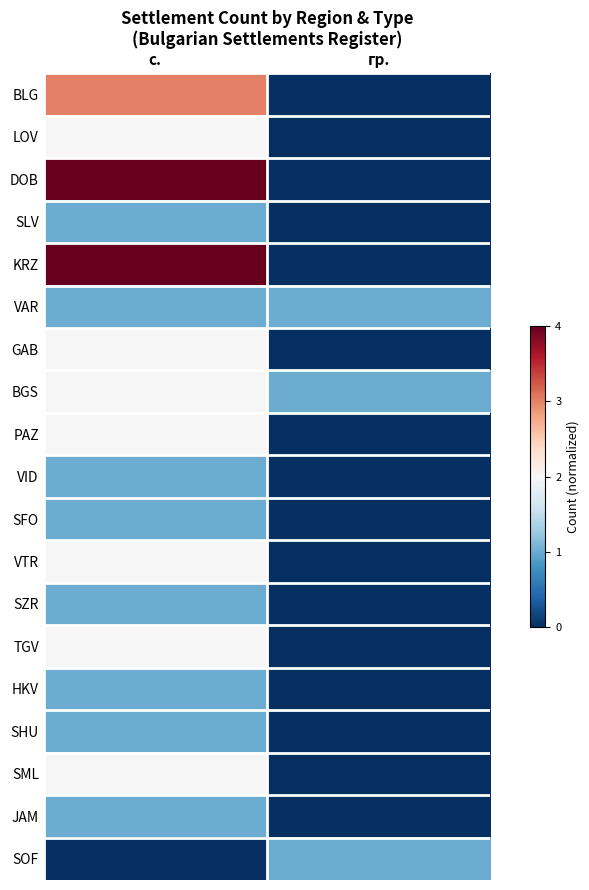

Count the number of categories in the chart.

2